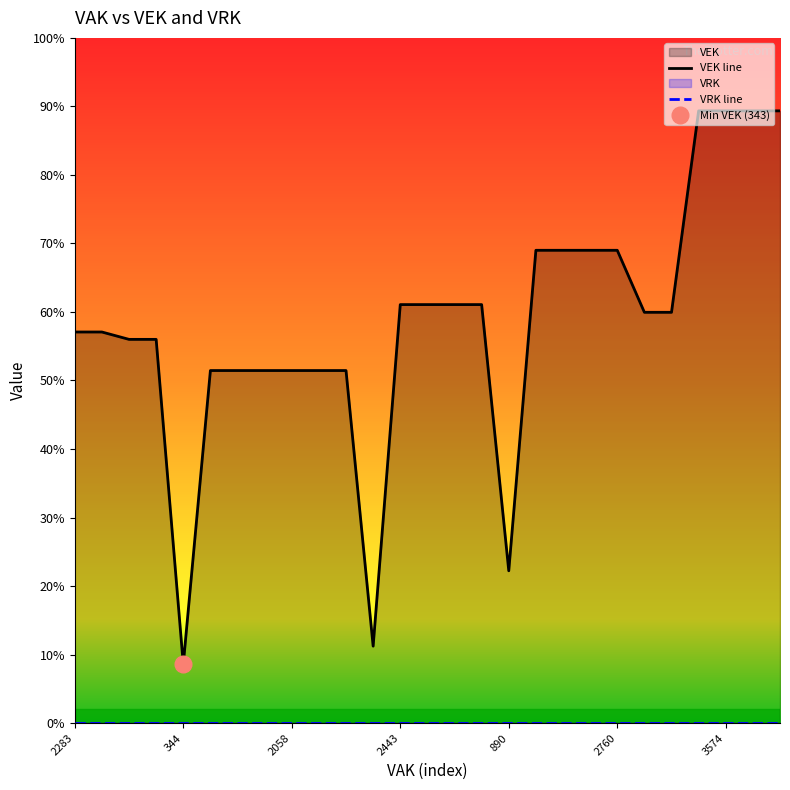

At which label does VRK line reach its peak?

2283